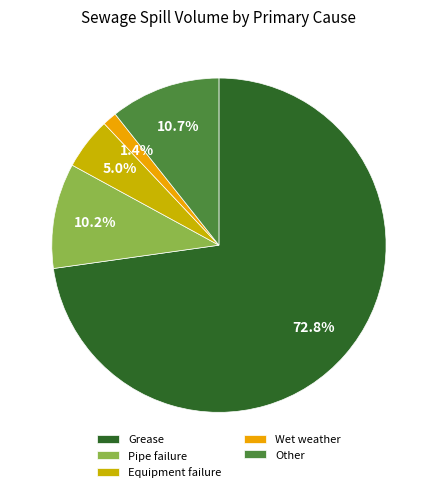

What percentage do Grease and Other together represent?

83.4%